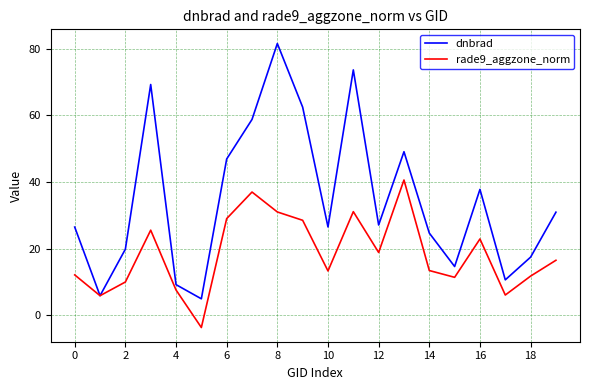

List the series in order of their overall mean, lowest first.

rade9_aggzone_norm, dnbrad